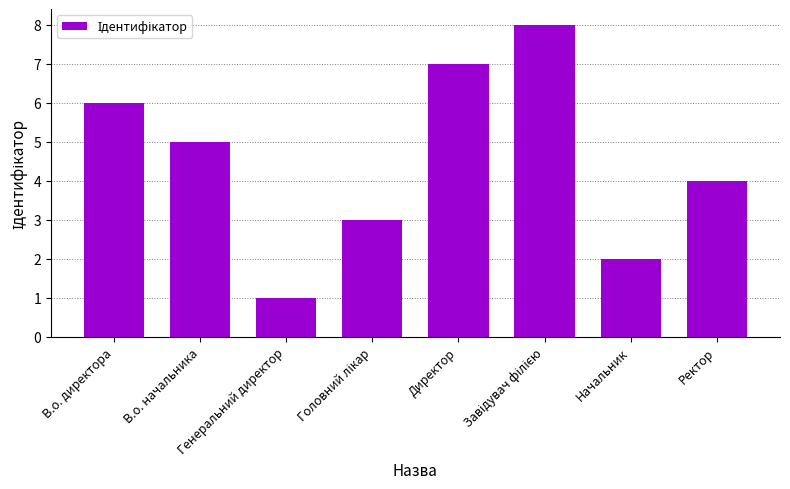

What is the difference between the second highest and minimum values?

6